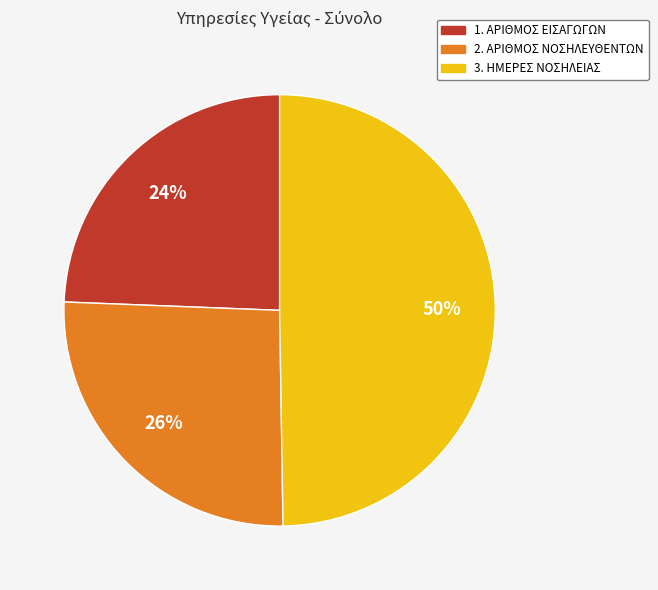

Is the sum of 3. ΗΜΕΡΕΣ ΝΟΣΗΛΕΙΑΣ and 1. ΑΡΙΘΜΟΣ ΕΙΣΑΓΩΓΩΝ greater than half?

Yes